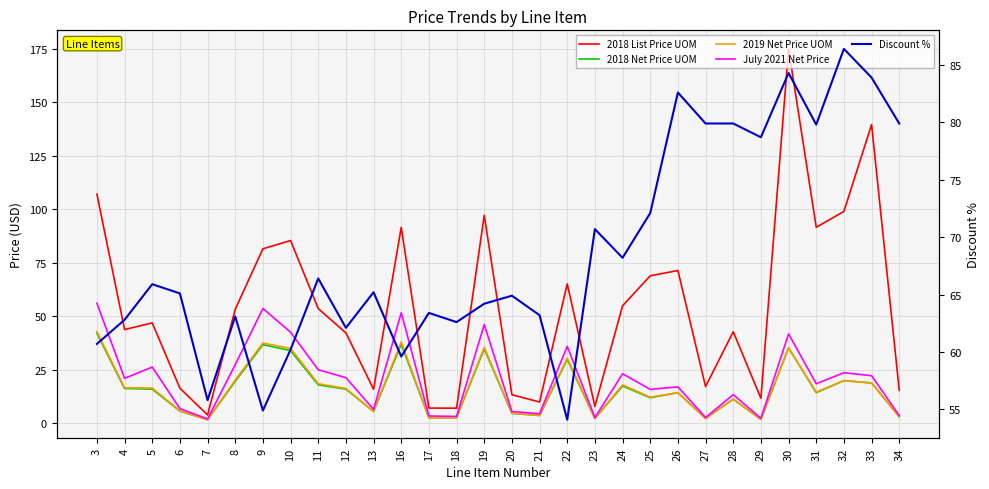

Where do 2018 List Price UOM and Discount % first cross each other?

3 and 4